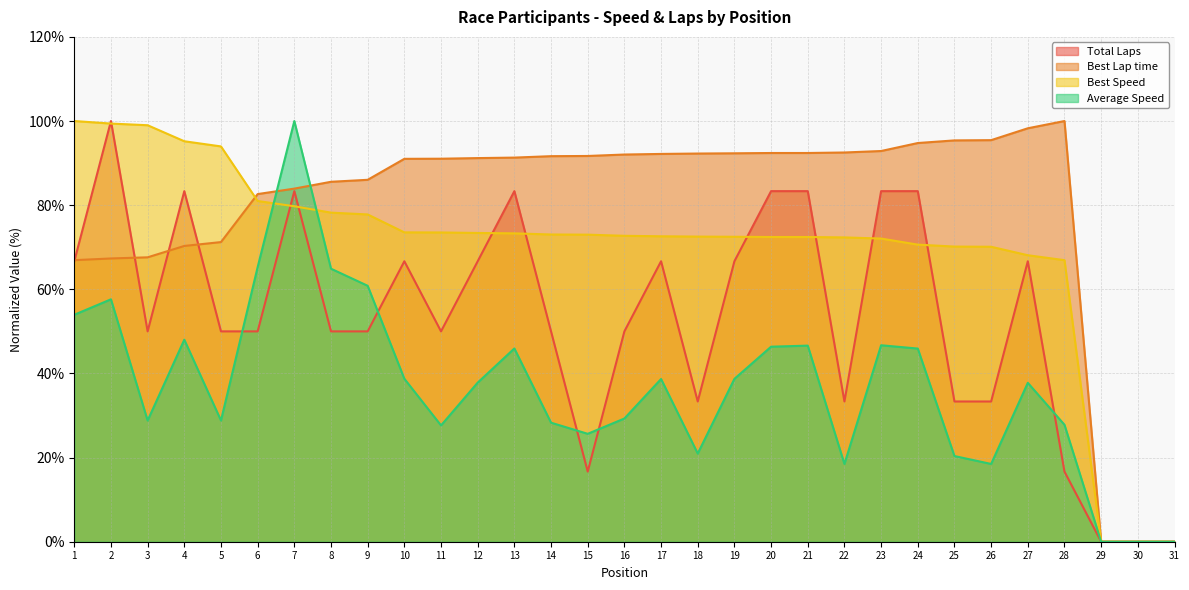

Rank the series by their average value, from lowest to highest.

Average Speed, Total Laps, Best Speed, Best Lap time